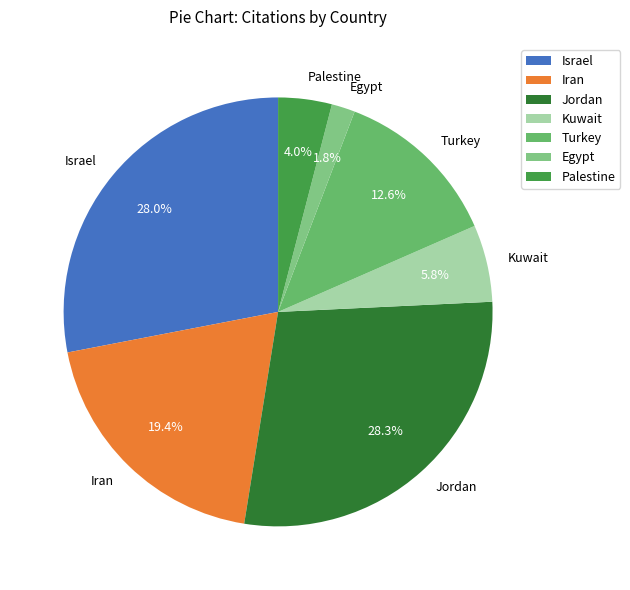

To the nearest percent, what is the combined percentage of Kuwait and Palestine?

10%